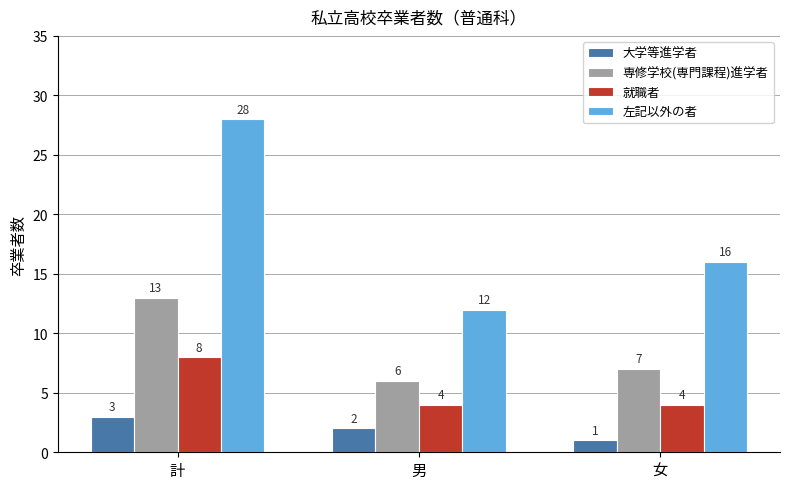

What is the smallest value displayed?

1